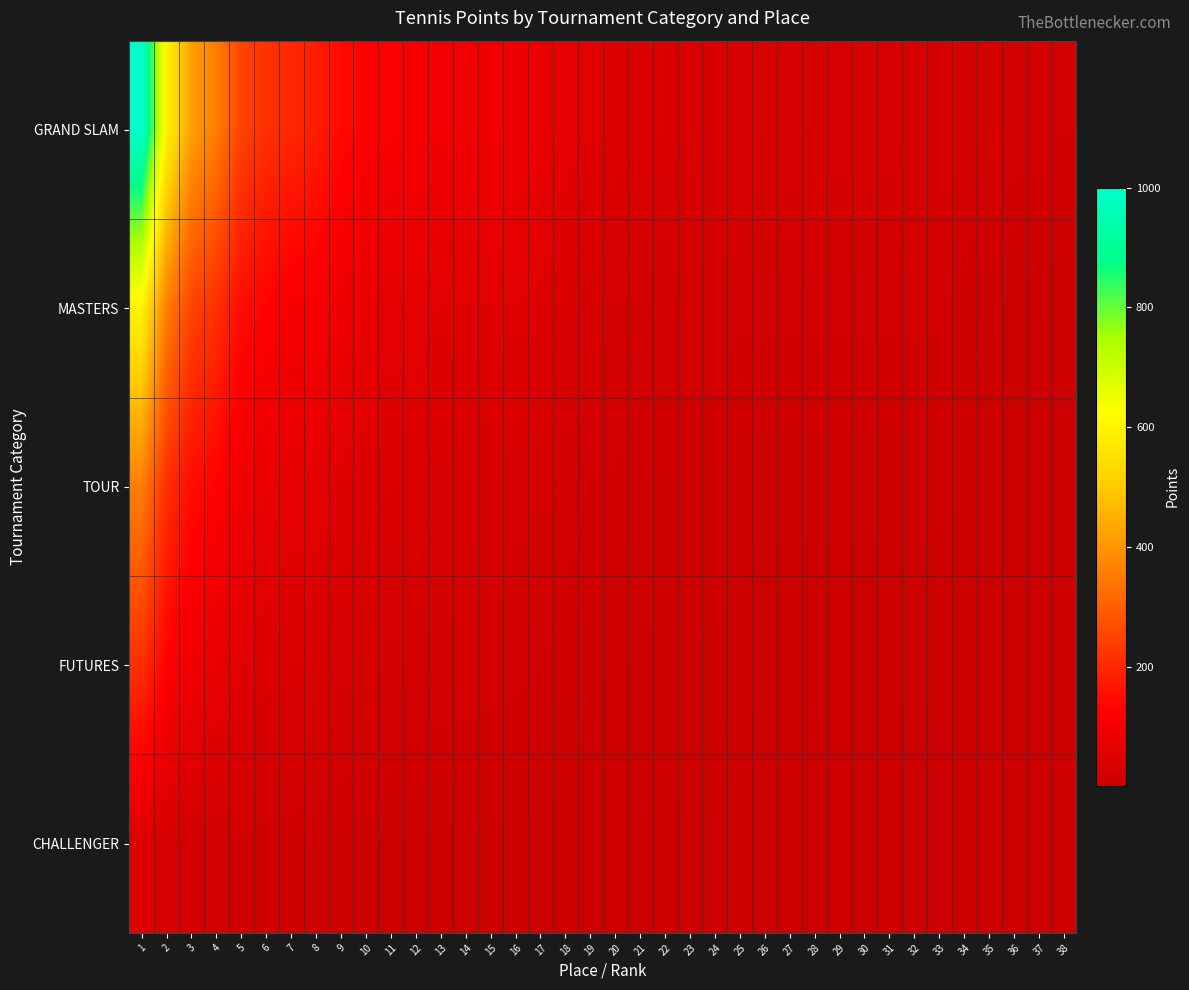

Which has a higher value, 16 or 35?

16